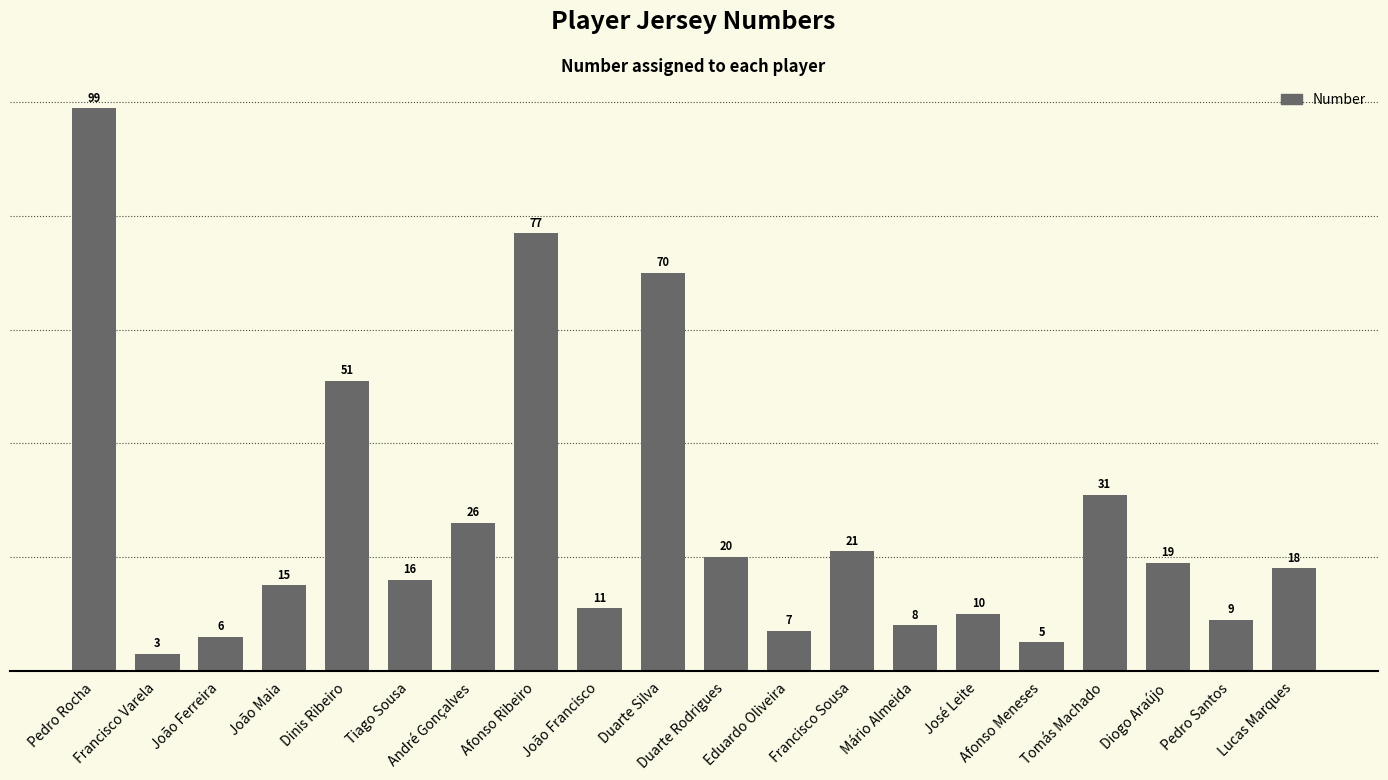

What is the maximum value shown in the chart?

99